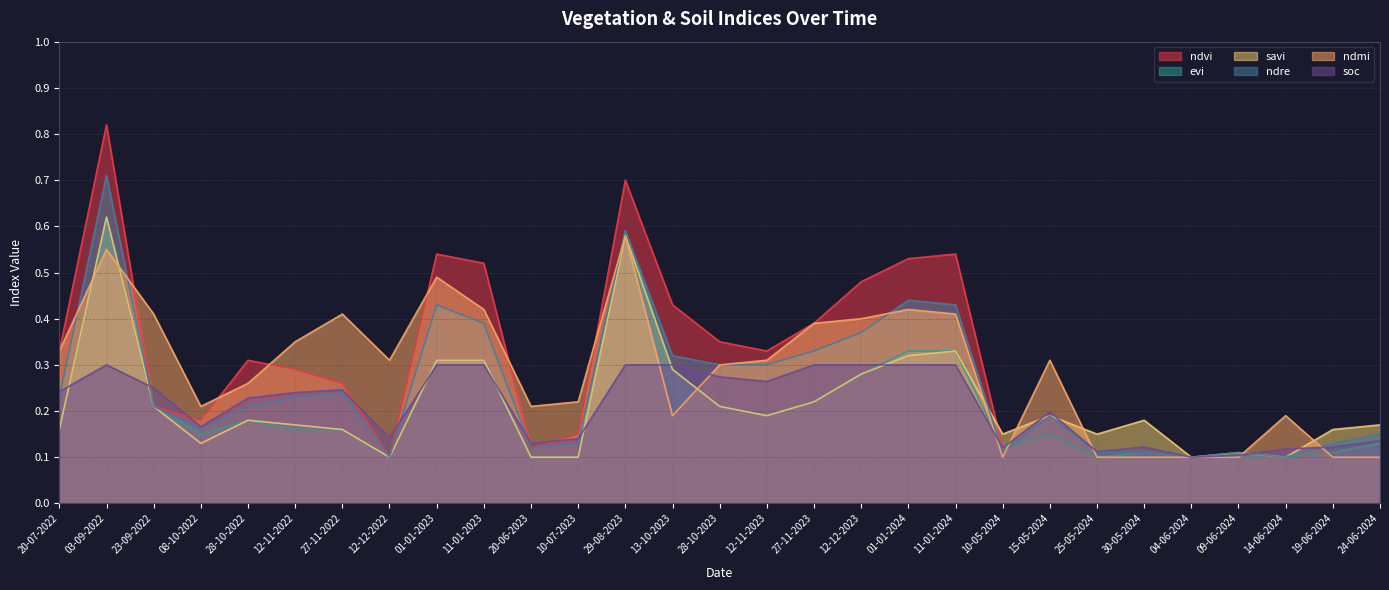

What is the value of the soc point at the 23rd from the left?

0.1